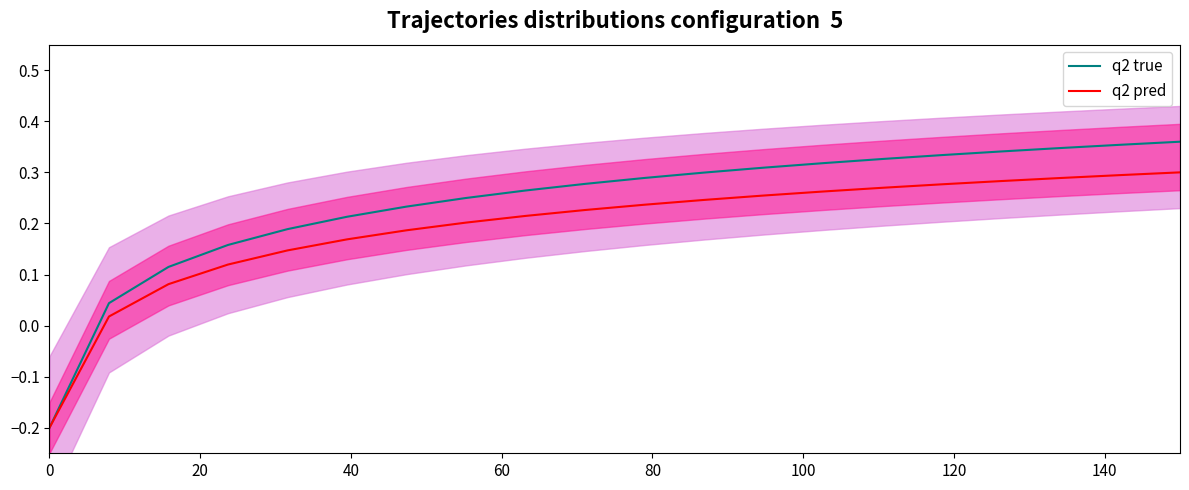

At which category is the sum across all series the highest?

19